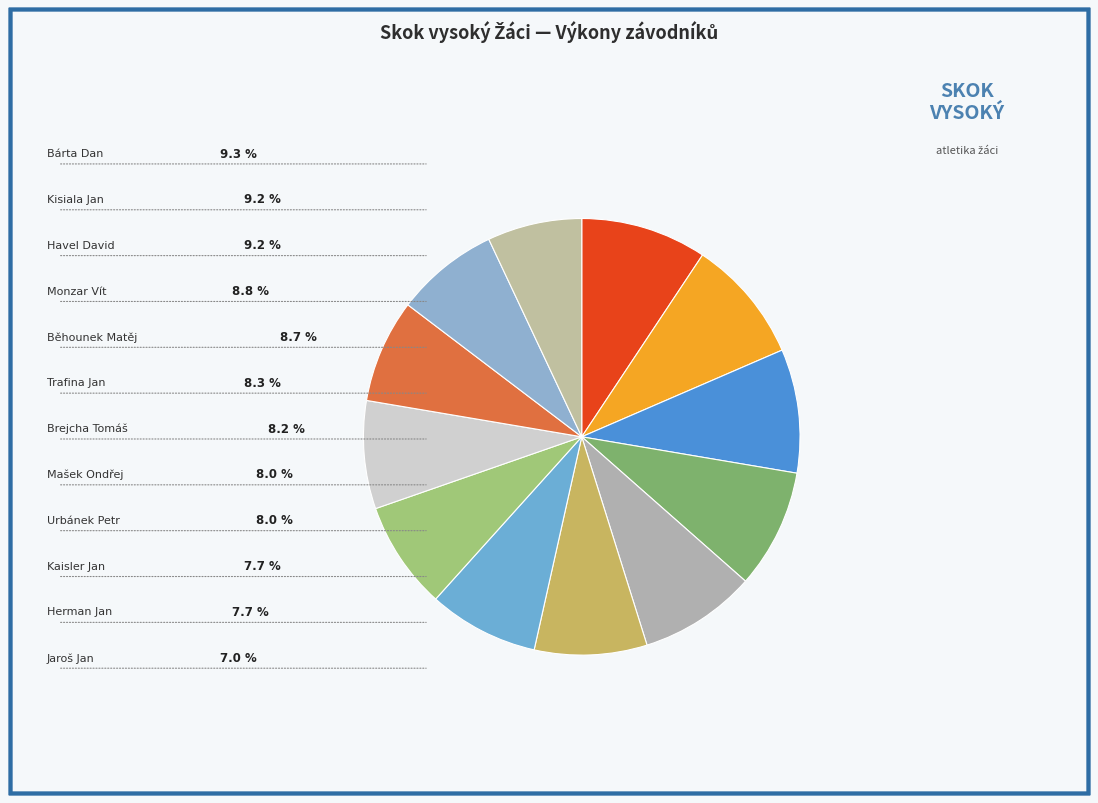

Is it true that Havel David is 18% of the pie?

False